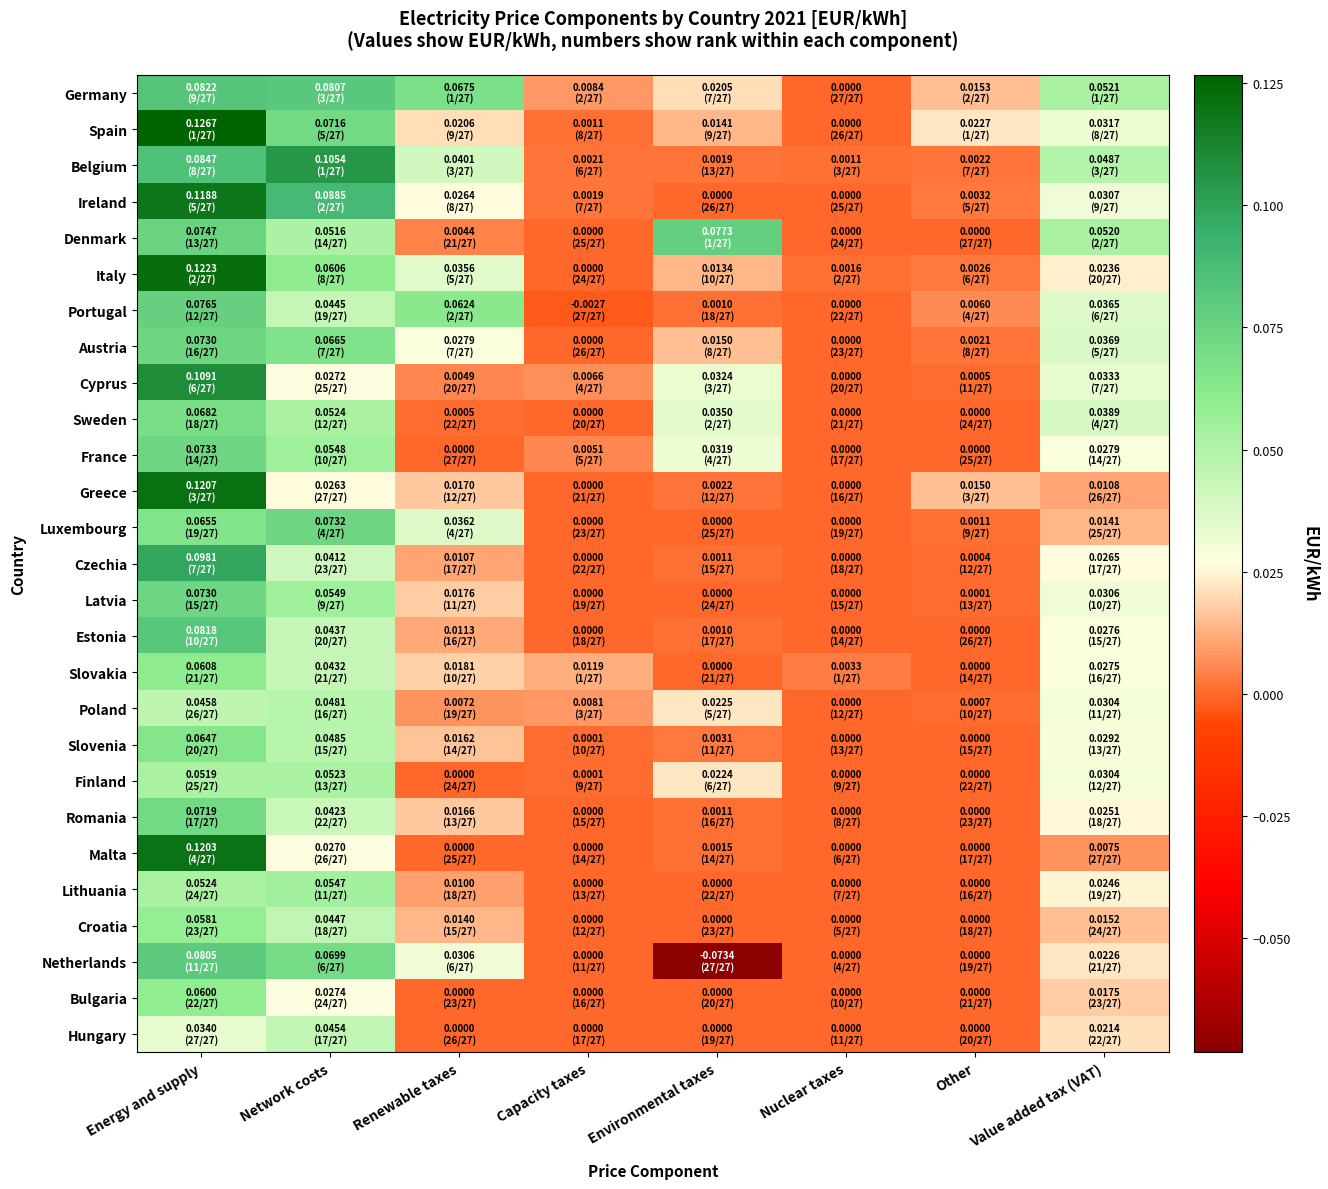

Which label corresponds to the largest value in the chart?

Energy and supply